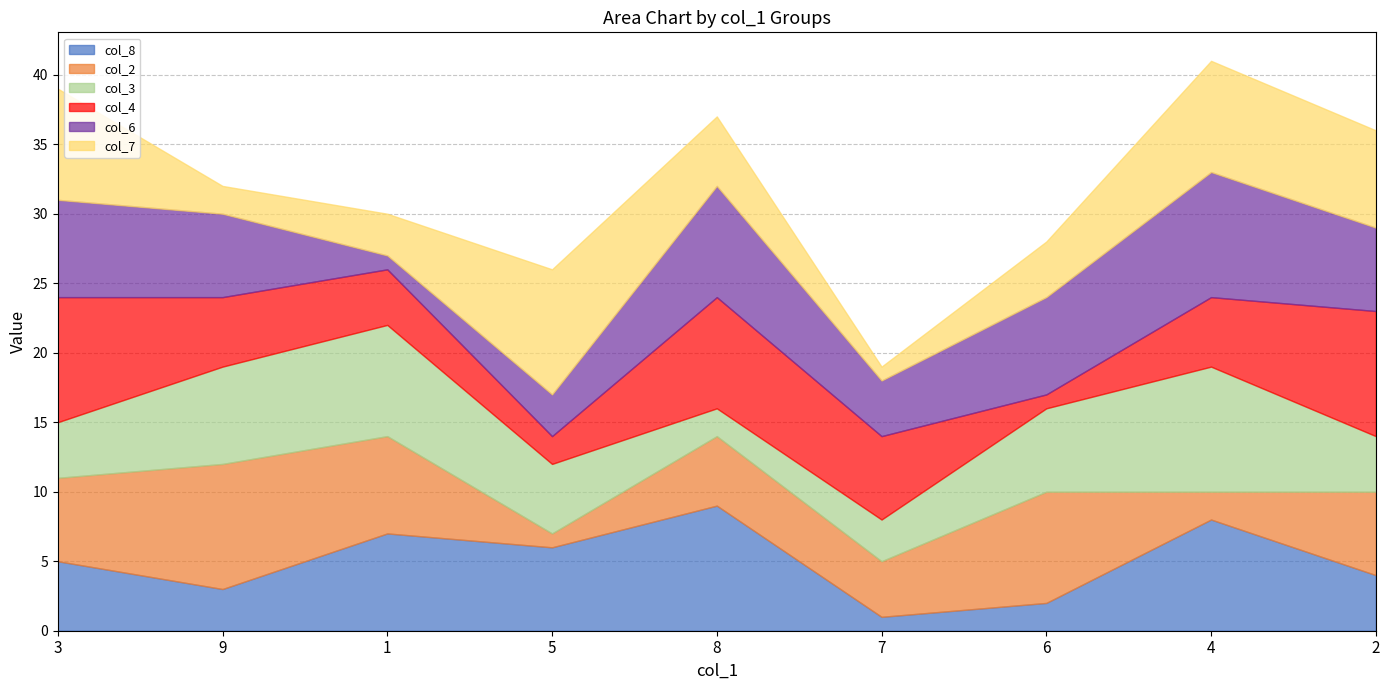

True or false: col_7 has more than 0 points higher than both neighbors.

True